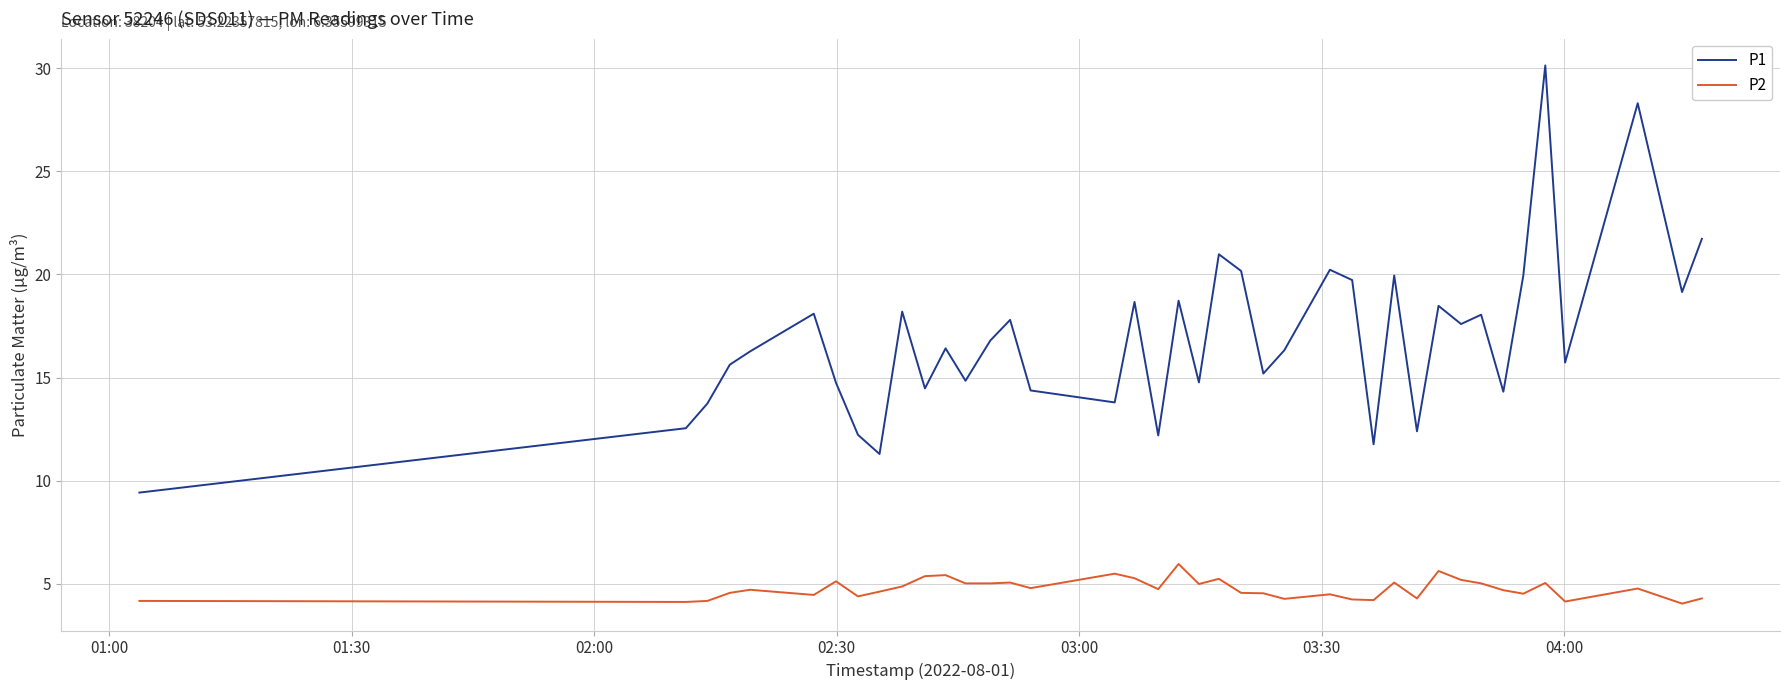

What is the lowest value of the P1 series?

9.4